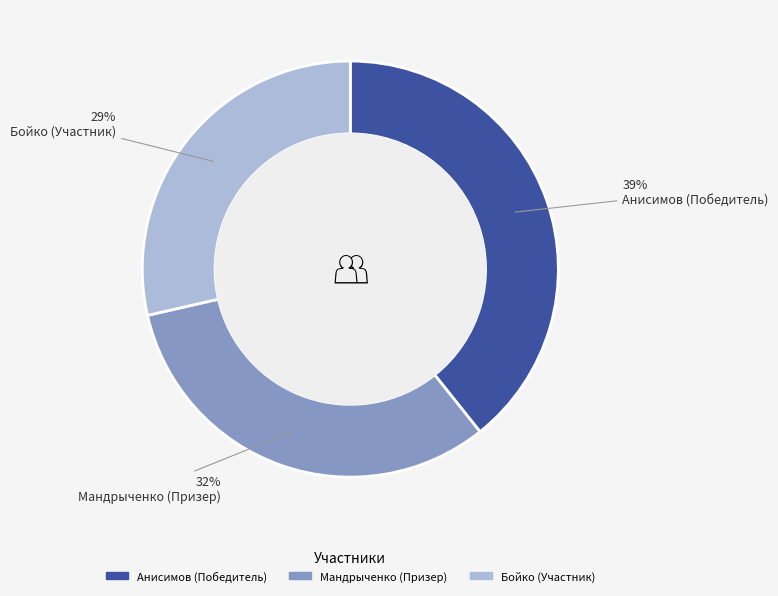

Do Мандрыченко (Призер) and Бойко (Участник) together represent more than half of the pie?

Yes